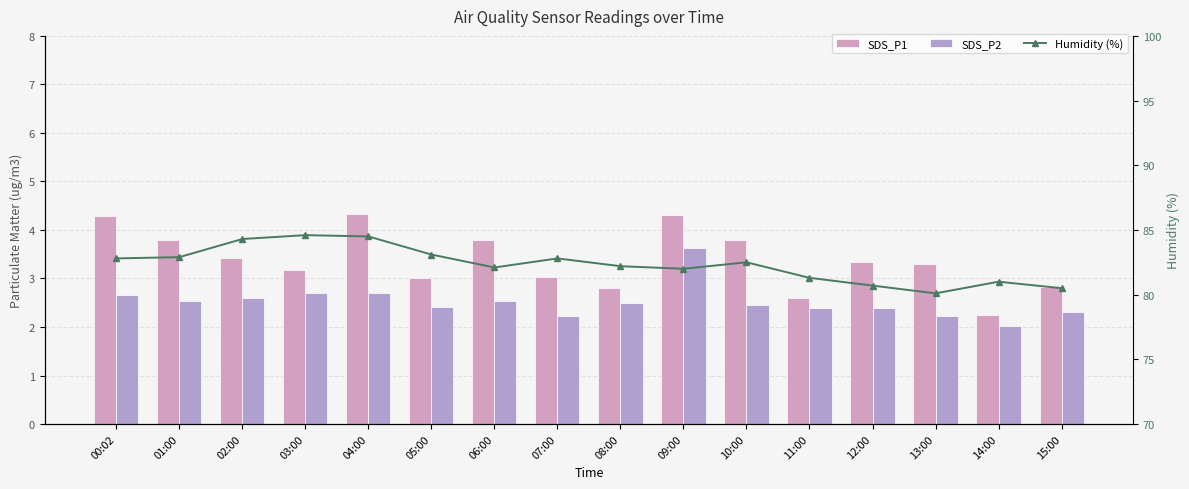

Rank the series by their maximum value, from lowest to highest.

SDS_P2, SDS_P1, Humidity (%)